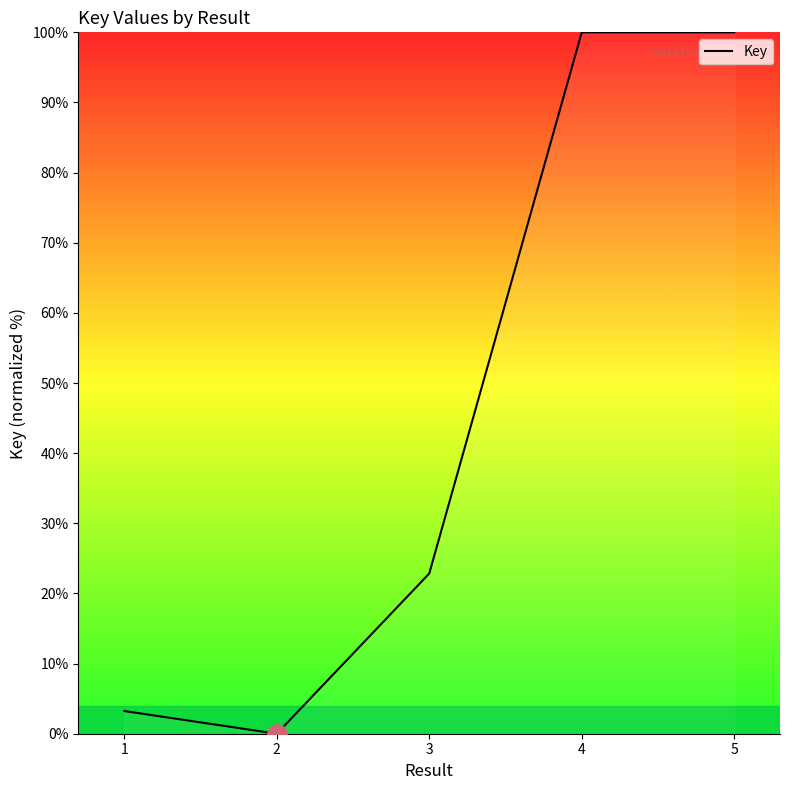

How many interior local valleys (lower than both neighbors) does the data have?

1